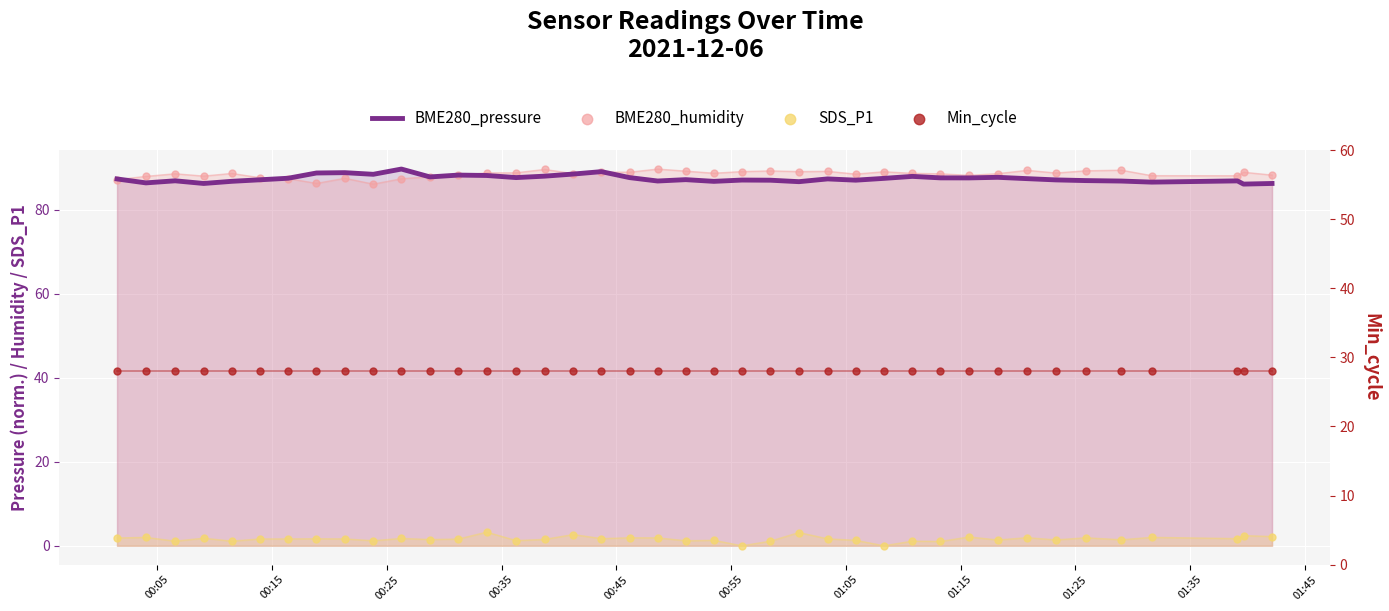

Which series contains the highest Y value?

BME280_pressure